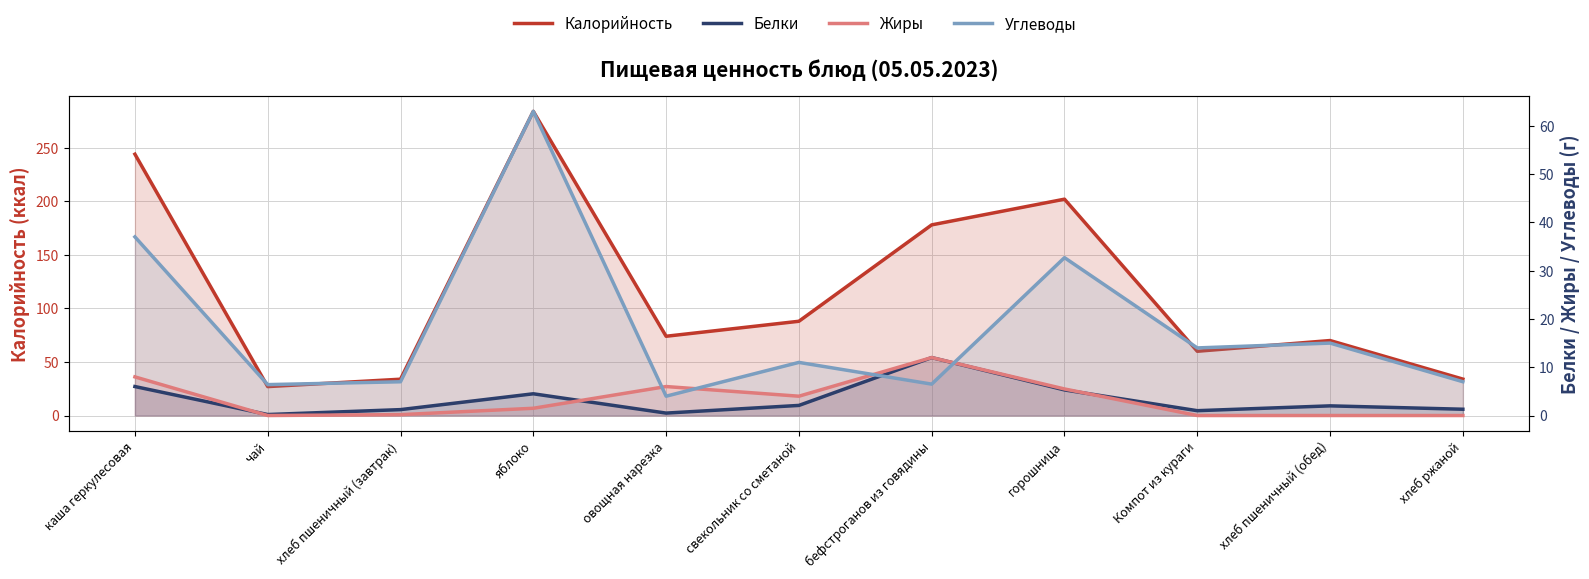

What is the value of the Жиры point at the 7th from the left?

12.0